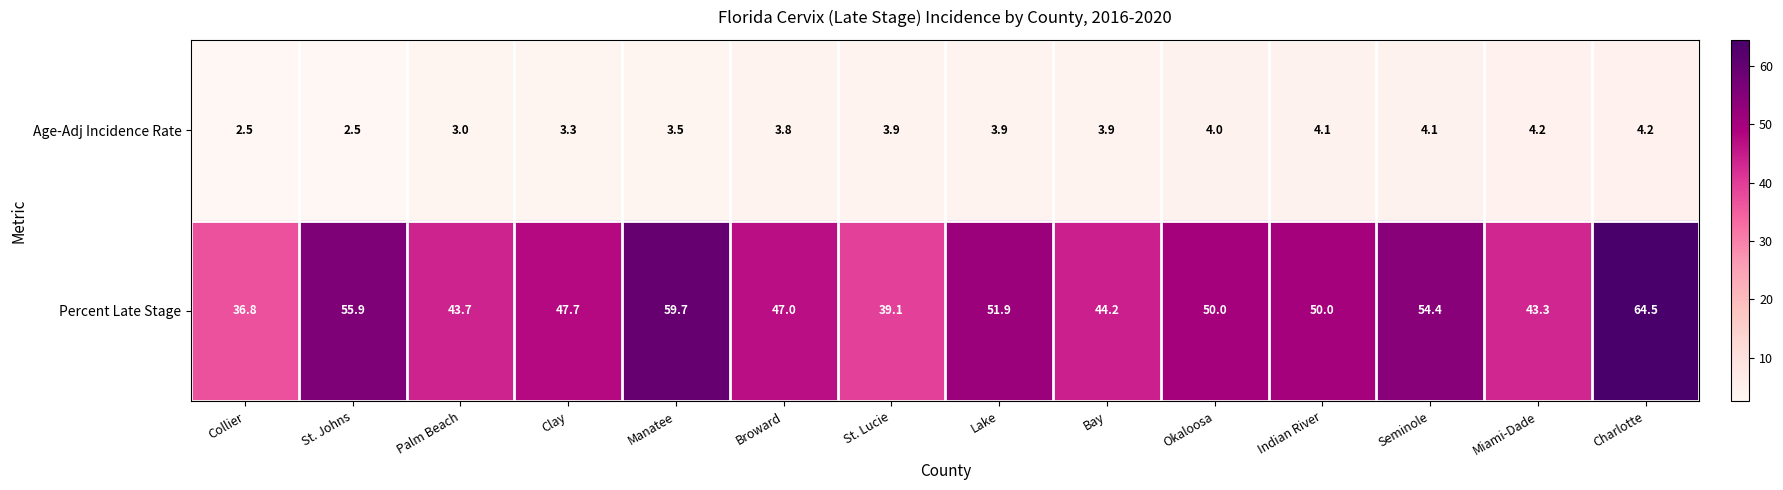

What is the sum of all Percent Late Stage values?

688.2